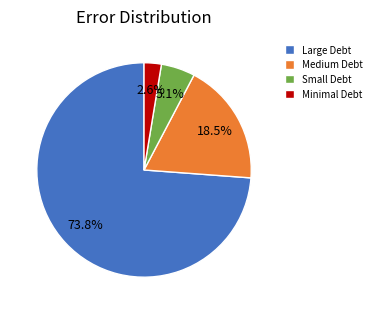

How many segments does this pie chart have?

4